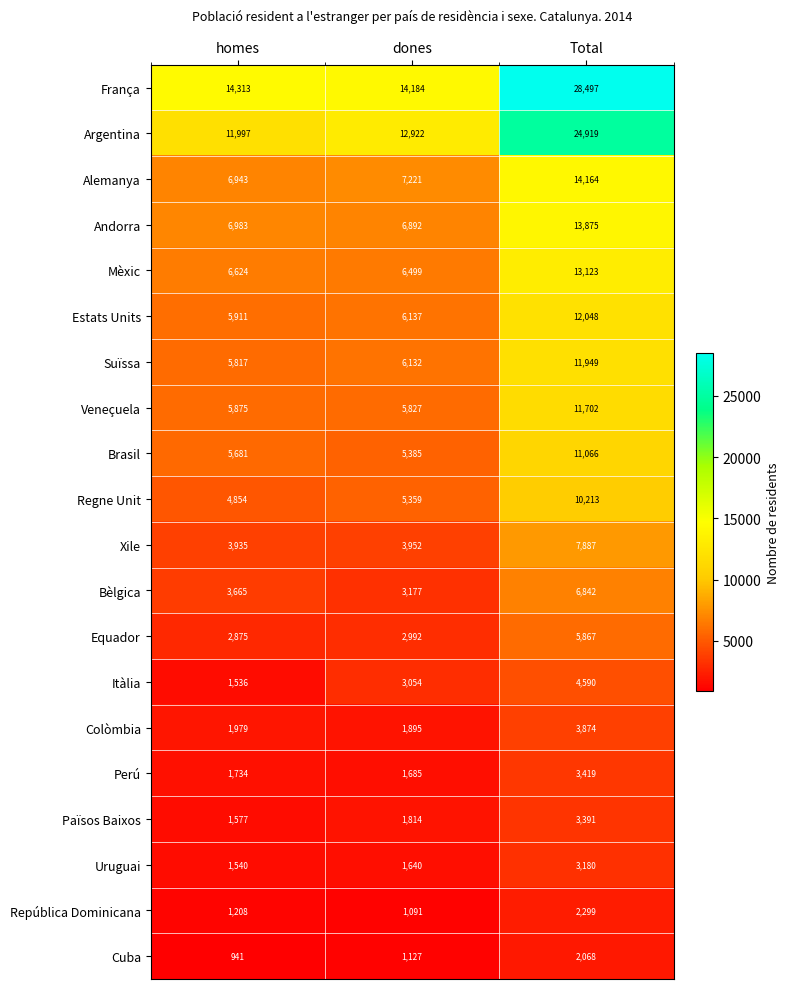

How many data points does each series have?

3